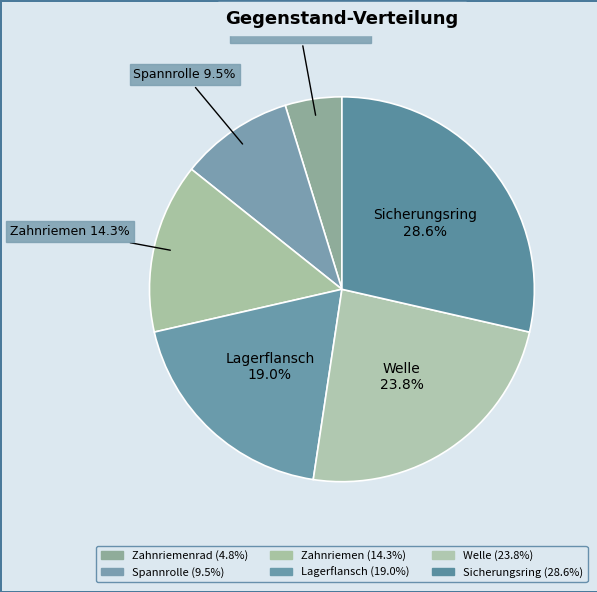

Which has a higher value, Lagerflansch or Spannrolle?

Lagerflansch